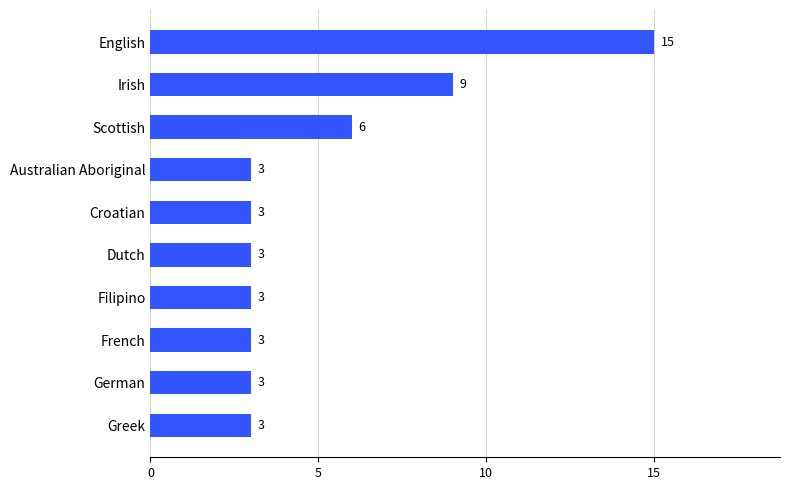

Reading top to bottom, extract all data points from this chart.

English=15	Irish=9	Scottish=6	Australian Aboriginal=3	Croatian=3	Dutch=3	Filipino=3	French=3	German=3	Greek=3